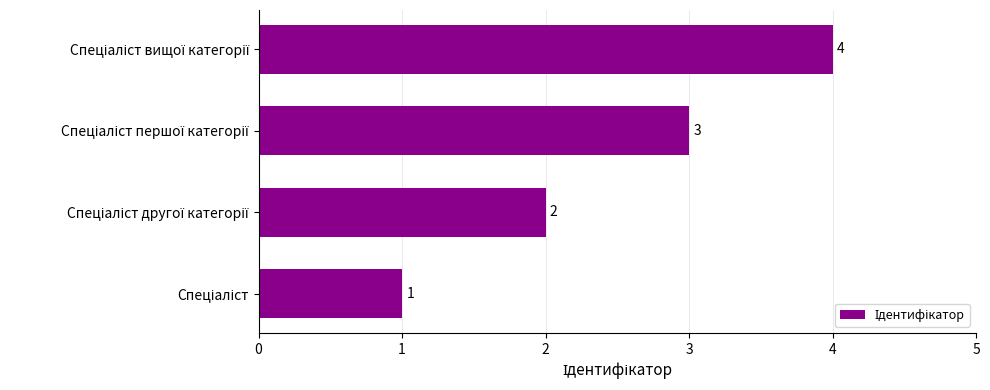

What is the sum of all values?

10